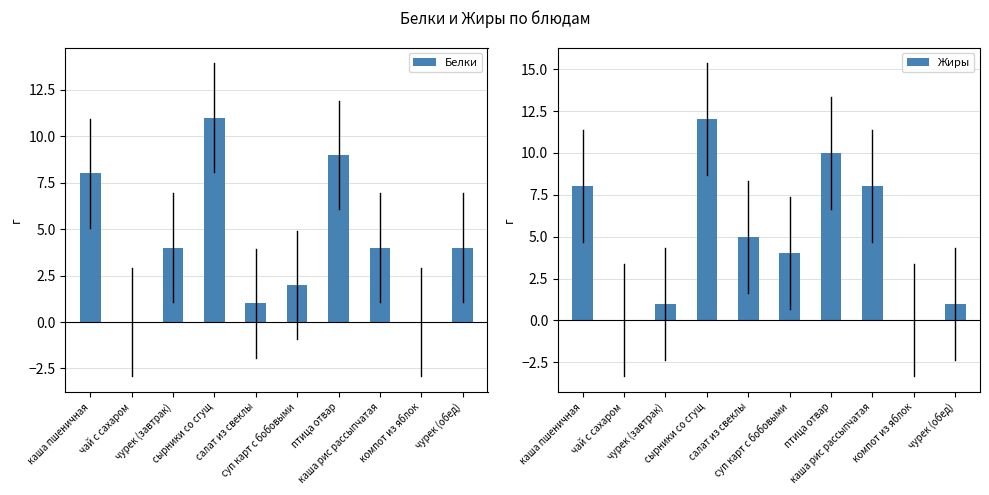

How many positive values does the Жиры series have?

8